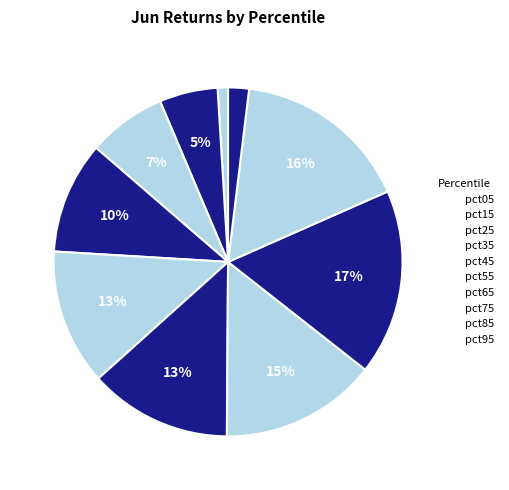

Which category has the biggest portion of the pie?

pct75